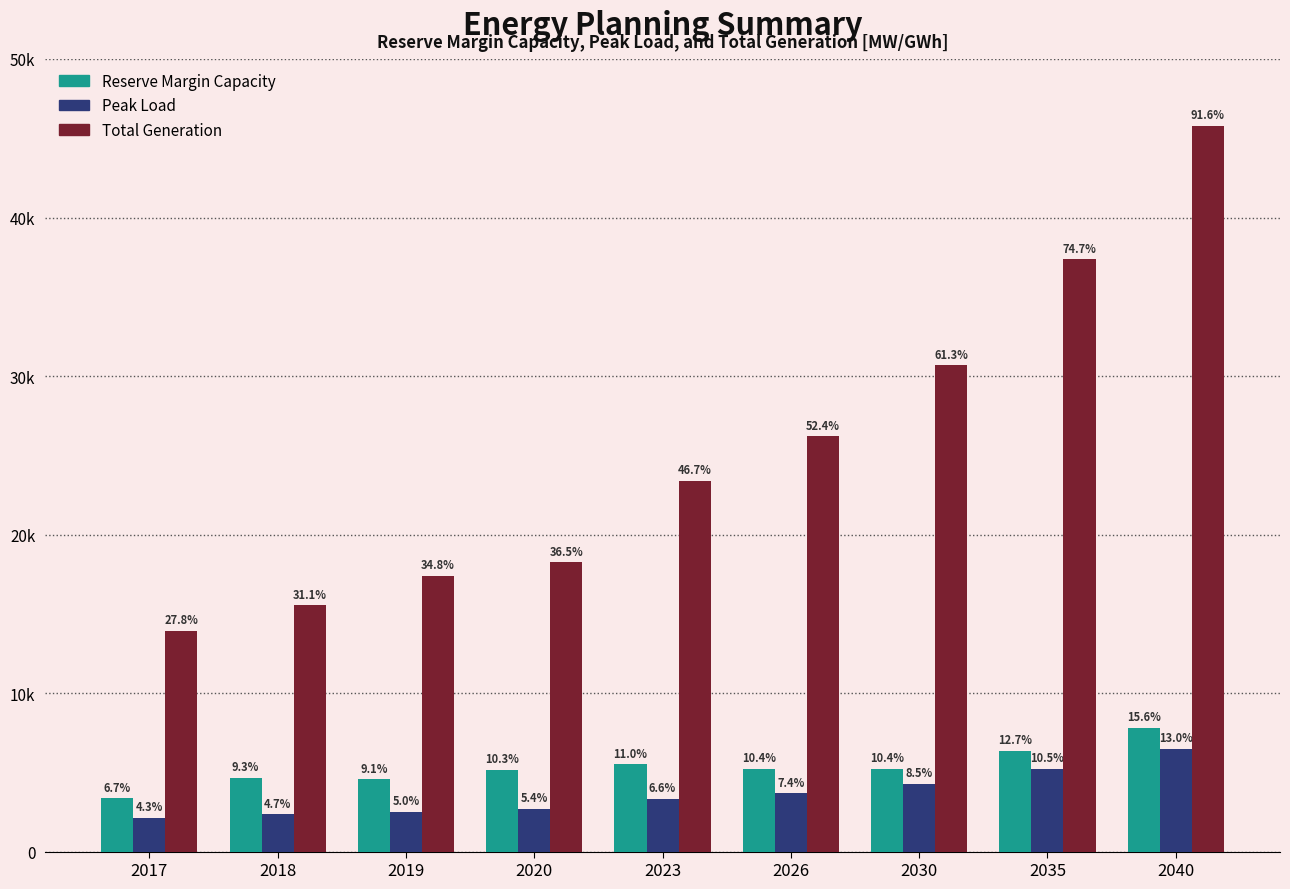

Are the bars grouped side by side (vs. stacked)?

Yes